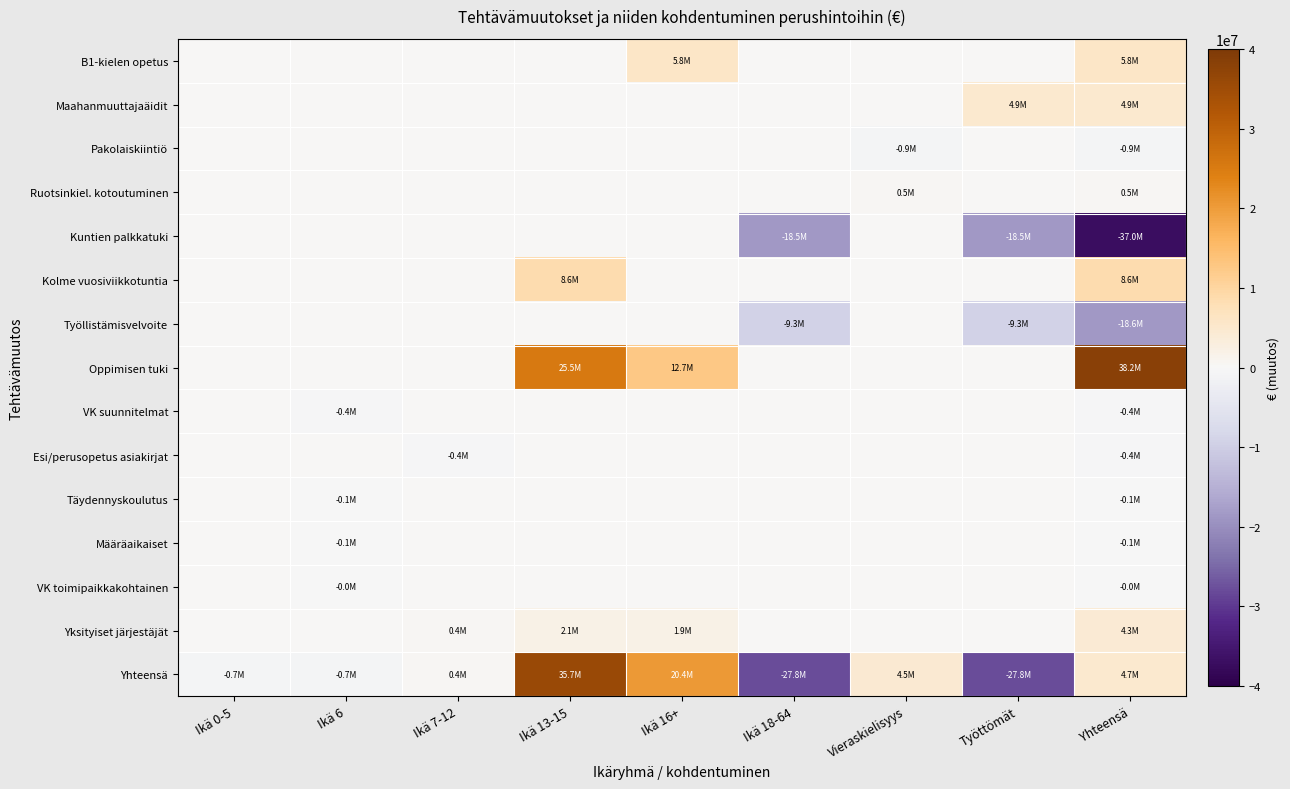

Rank the series by their maximum value, from highest to lowest.

Oppimisen tuki, Yhteensä, Kolme vuosiviikkotuntia, B1-kielen opetus, Maahanmuuttajaäidit, Yksityiset järjestäjät, Ruotsinkiel. kotoutuminen, Pakolaiskiintiö, Kuntien palkkatuki, Työllistämisvelvoite, VK suunnitelmat, Esi/perusopetus asiakirjat, Täydennyskoulutus, Määräaikaiset, VK toimipaikkakohtainen